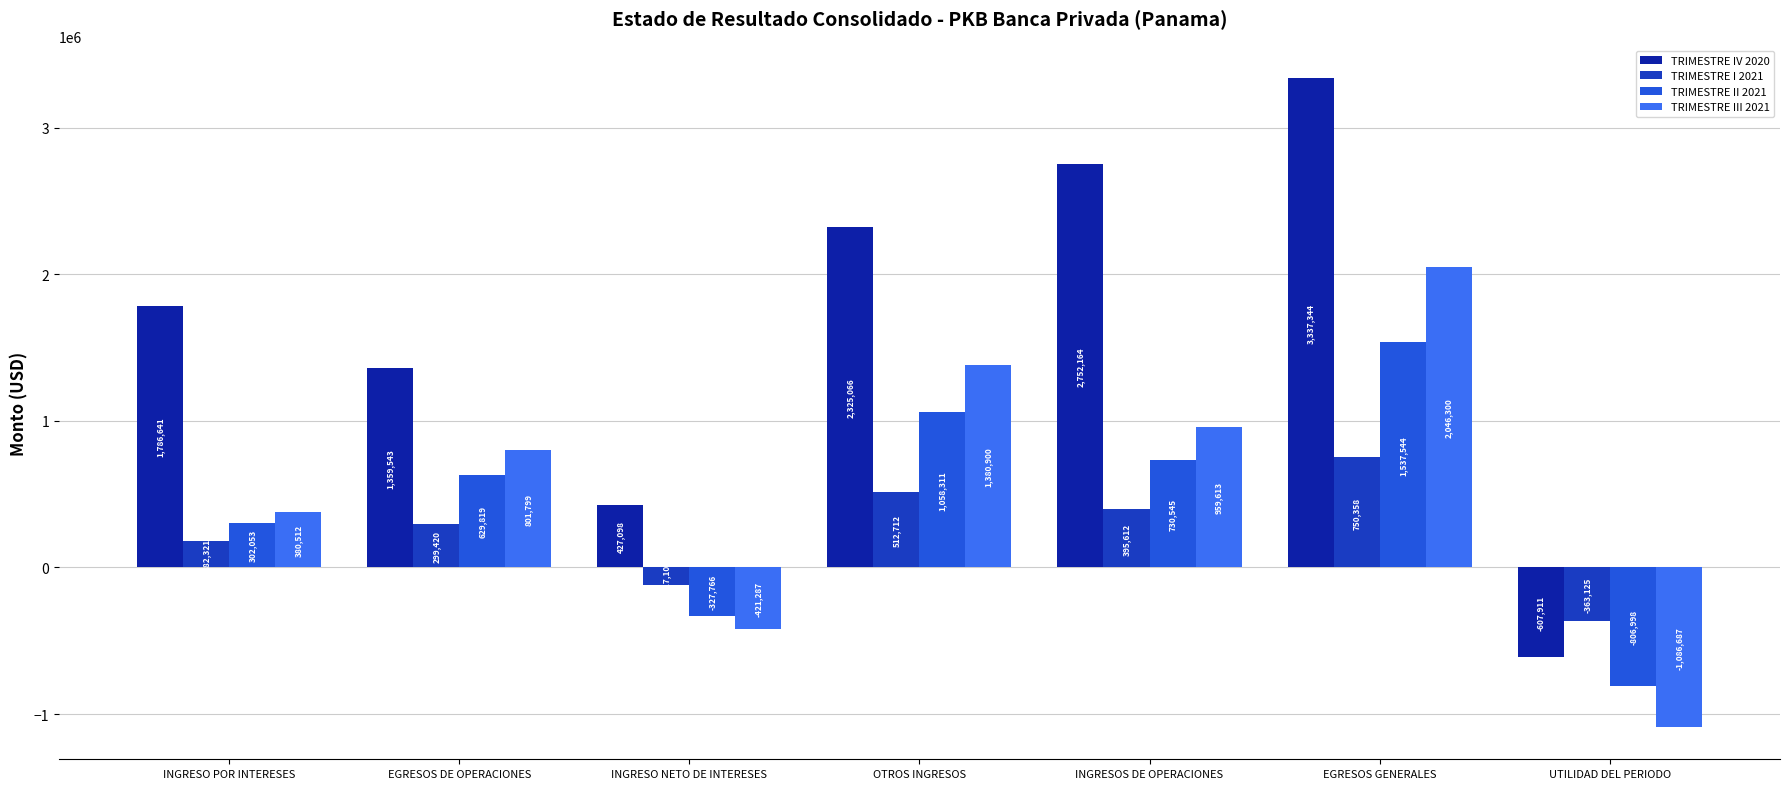

The TRIMESTRE I 2021 series shows -615041.7 at UTILIDAD DEL PERIODO. True or false?

False